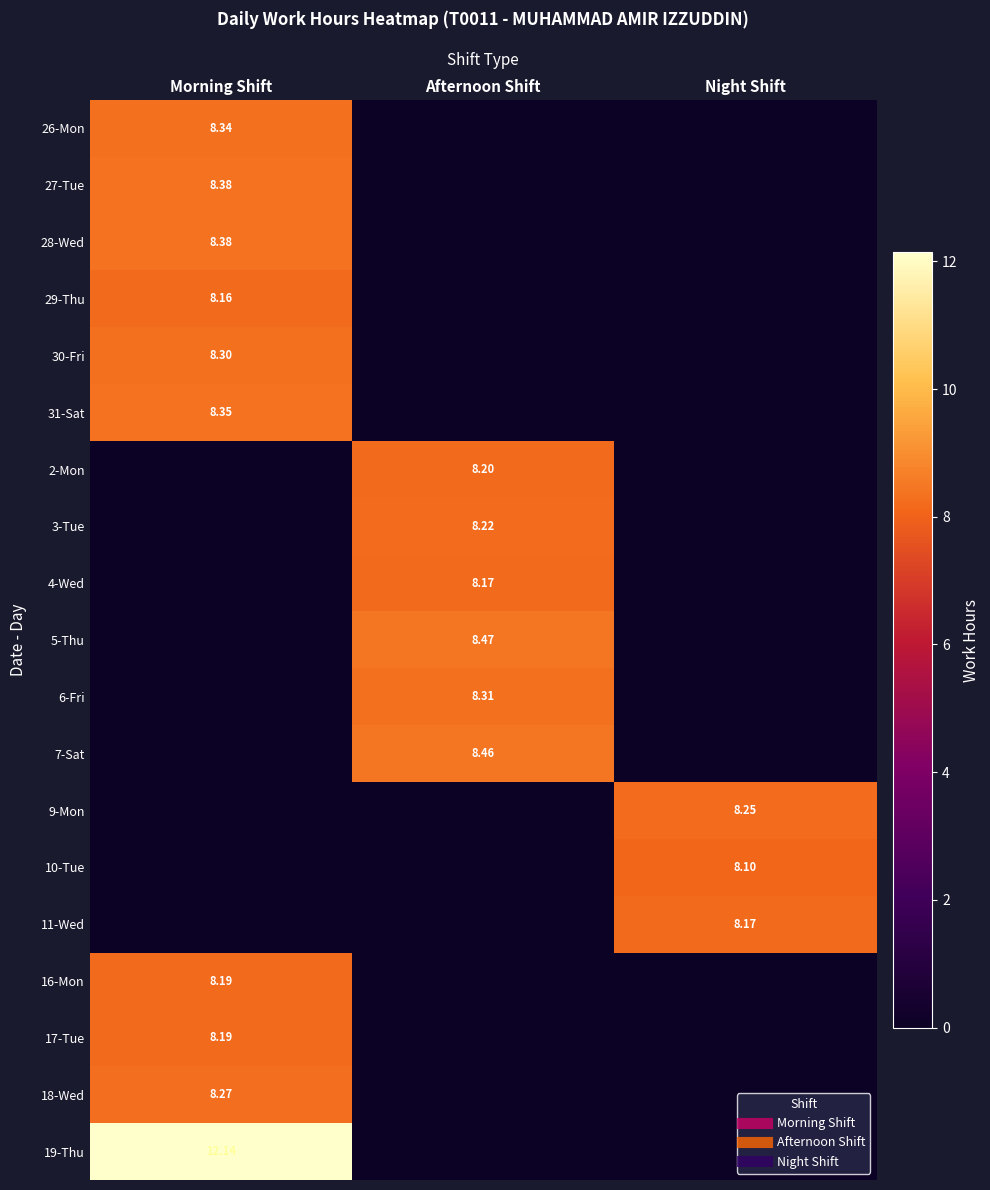

What is the average value of the 28-Wed series?

2.8